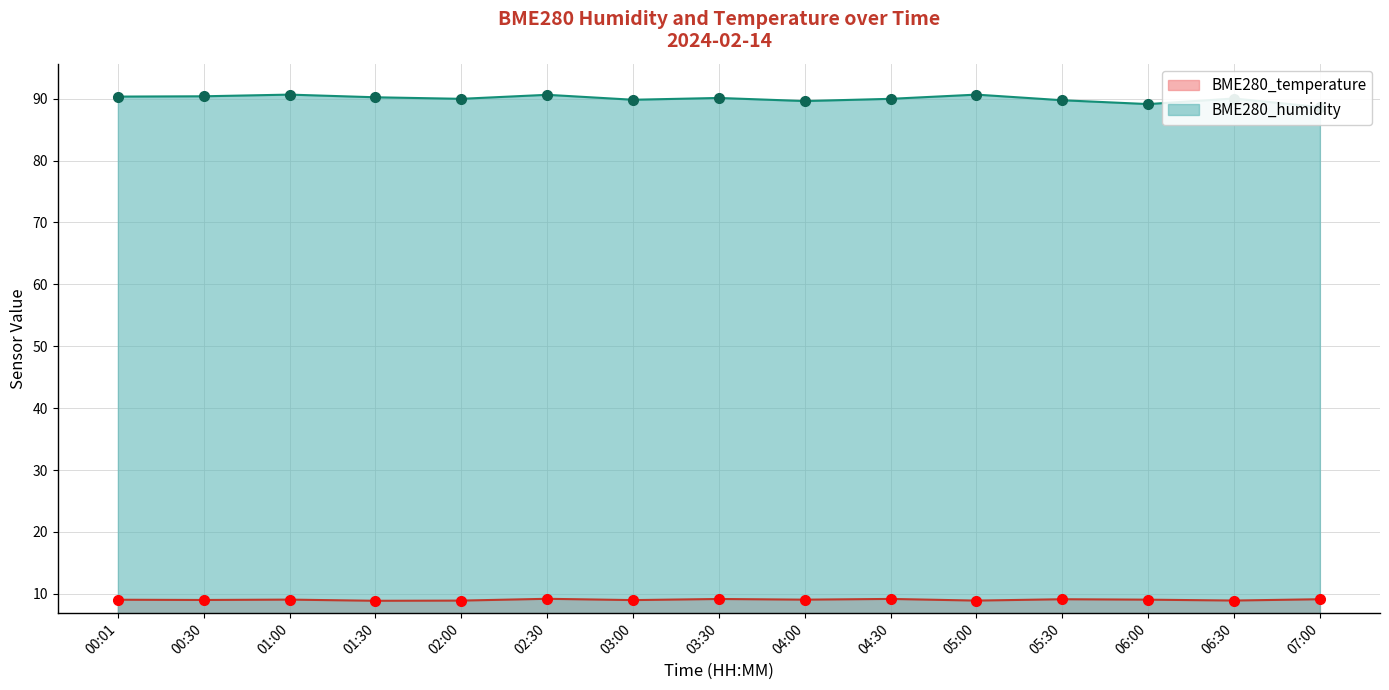

The value of BME280_humidity at 04:00 is 57.7. True or false?

False